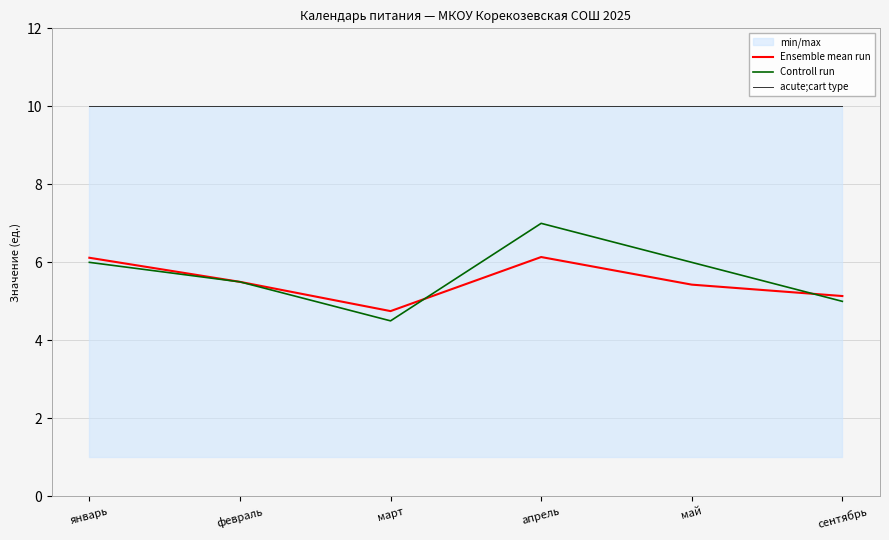

Rank the series by their maximum value, from lowest to highest.

Ensemble mean run, Controll run, acute;cart type